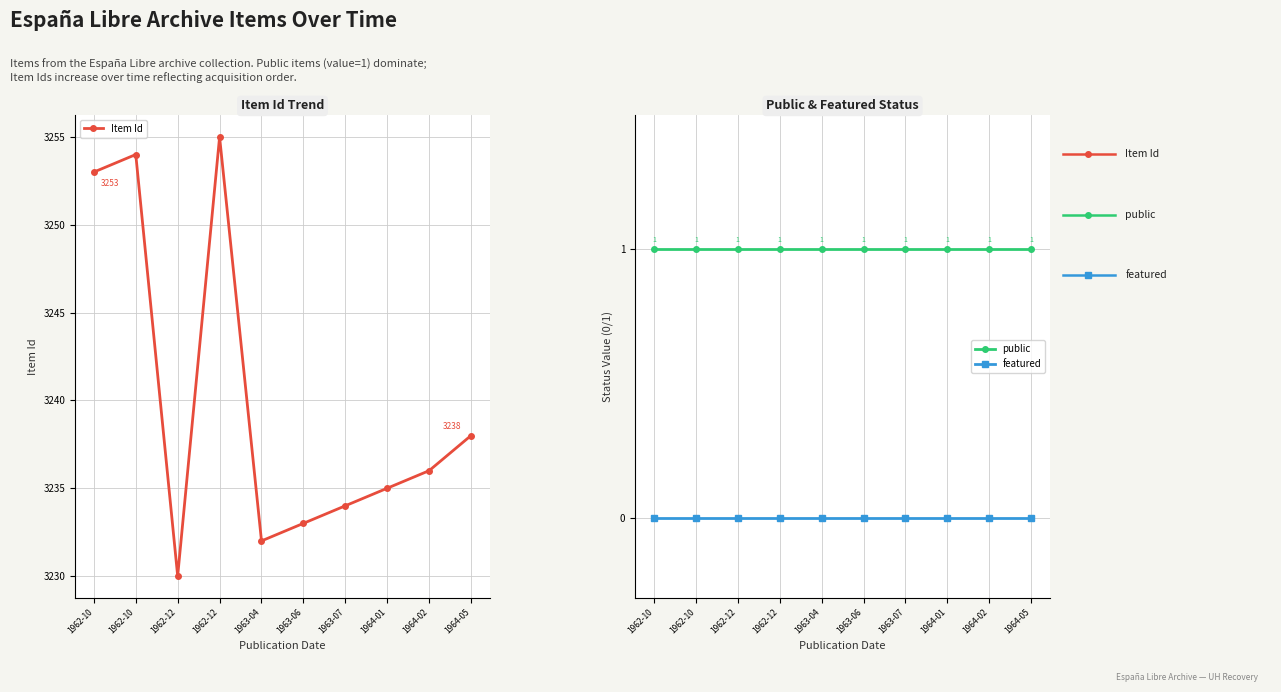

Is the value of public at 1962-12 greater than the value of Item Id at 1964-05?

No